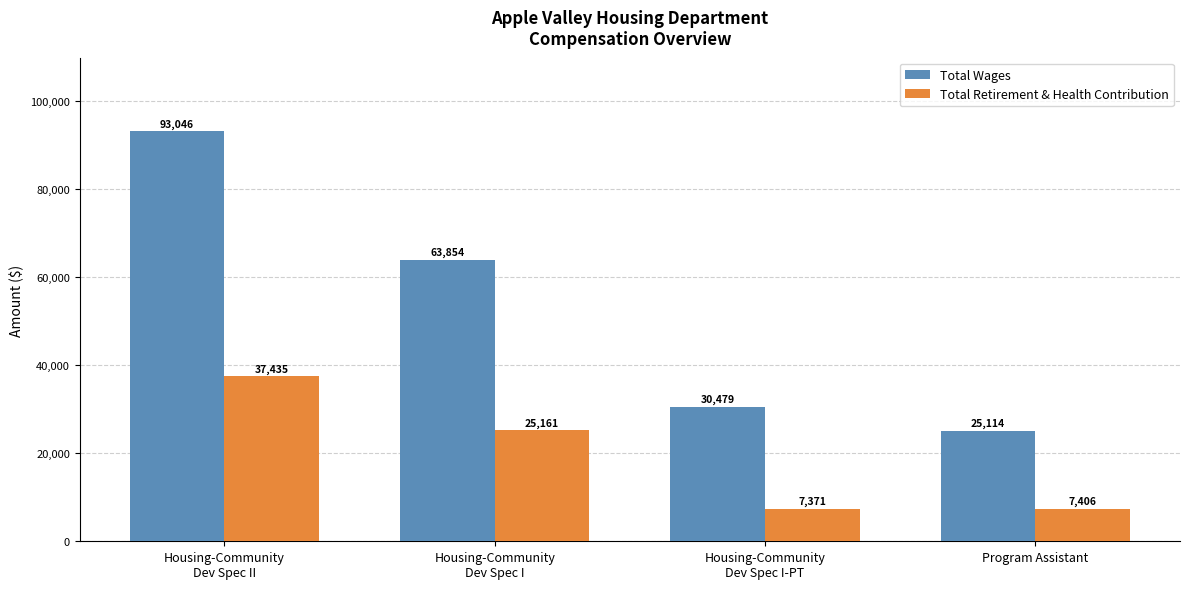

What value does the Total Wages series have at Housing-Community
Dev Spec I?

63854